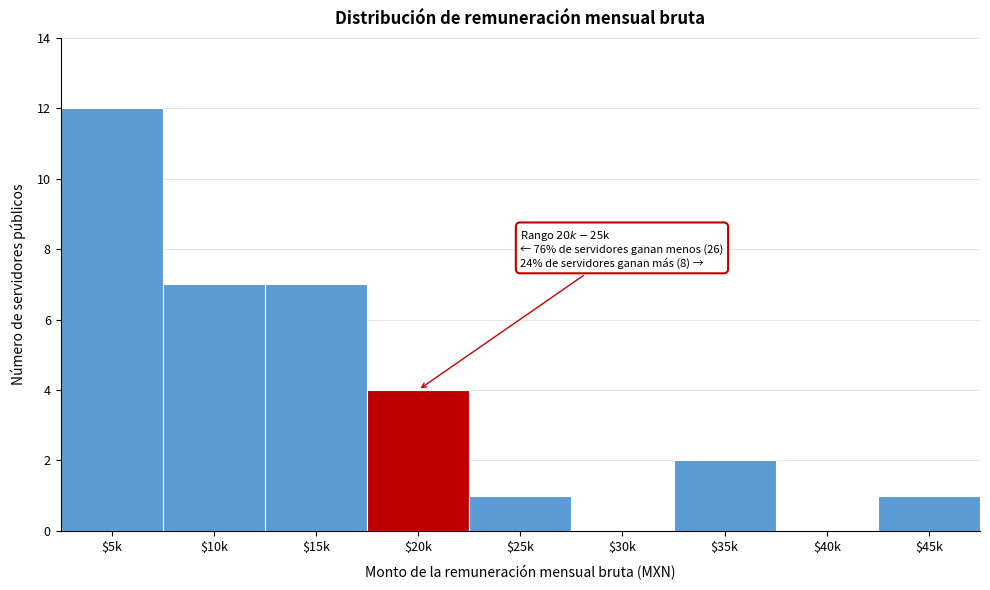

Which label corresponds to the largest value in the chart?

$5k